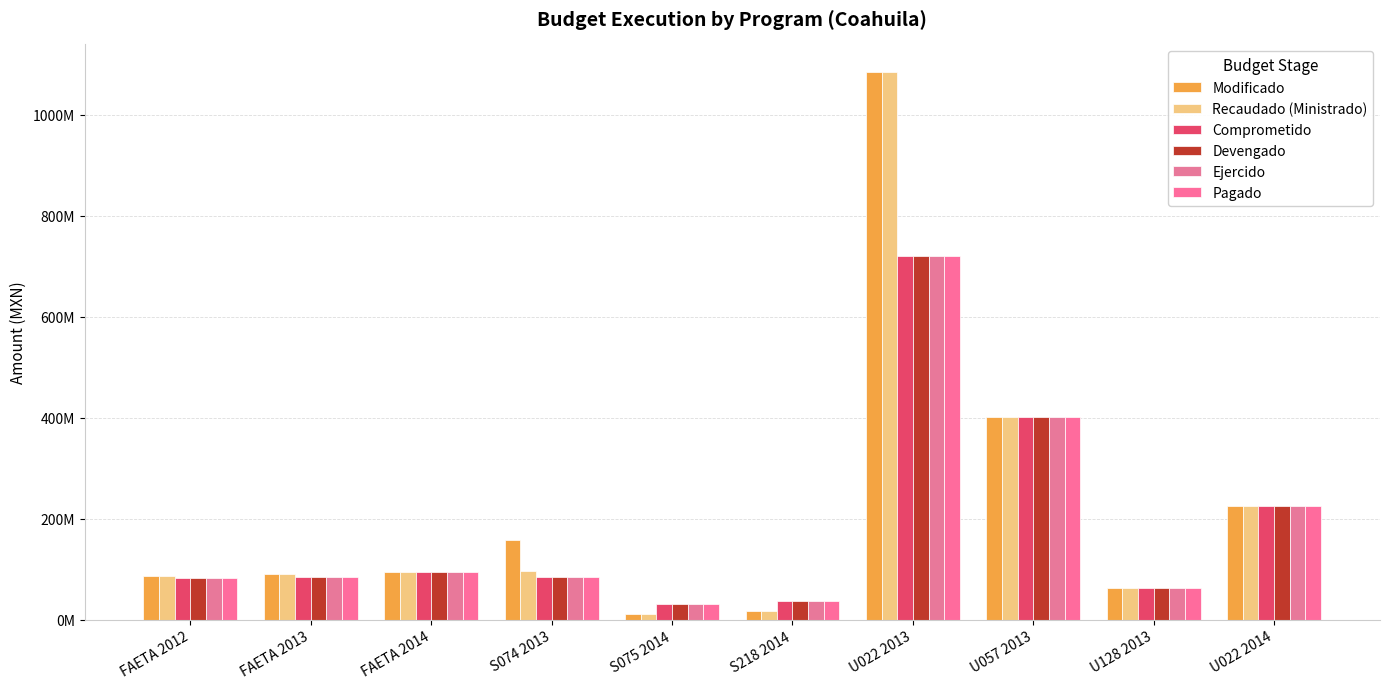

True or false: Recaudado (Ministrado) has a value of 224999954.7 at U022 2014.

True